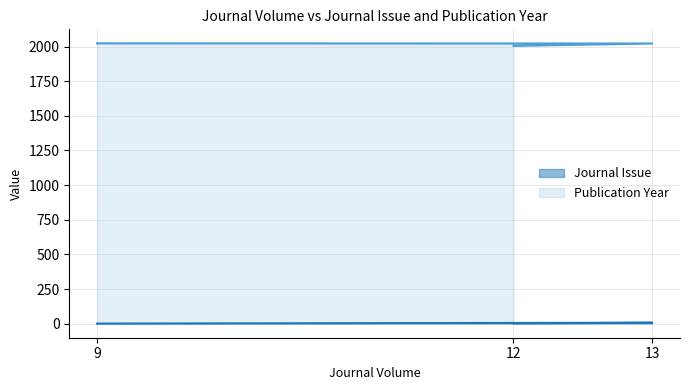

True or false: Publication Year has a value of 2871 at 9.

False